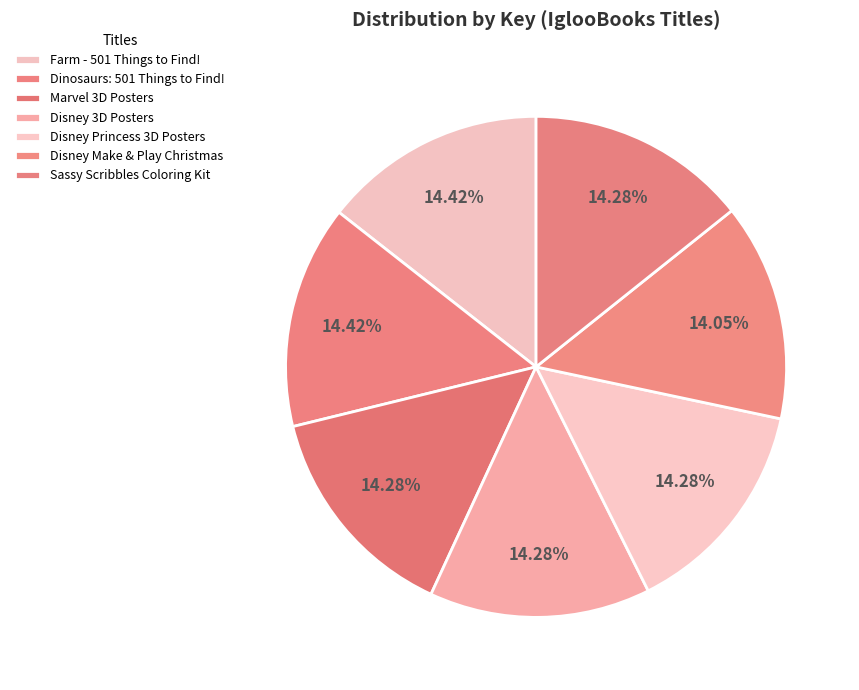

Which category has the smallest portion of the pie?

Disney Make & Play Christmas